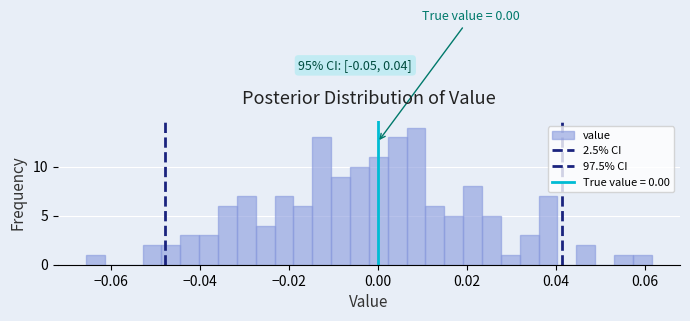

Read against the x-axis, roughly where is the centre of the tallest bar?

0.008